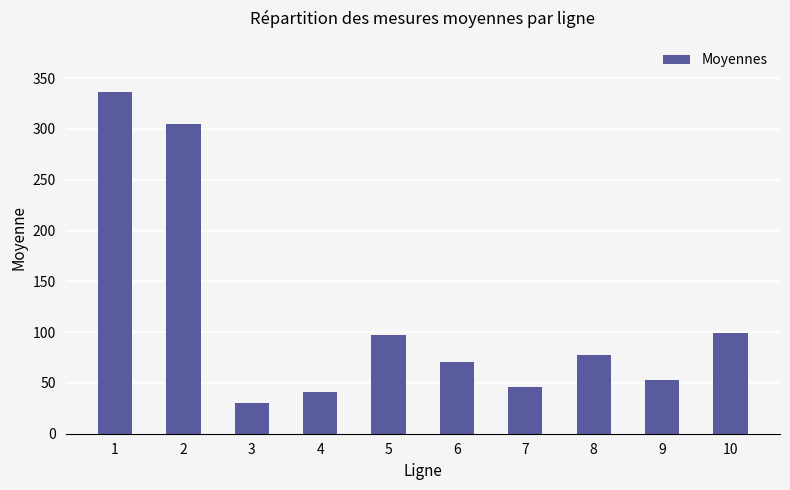

Which label corresponds to the largest value in the chart?

1